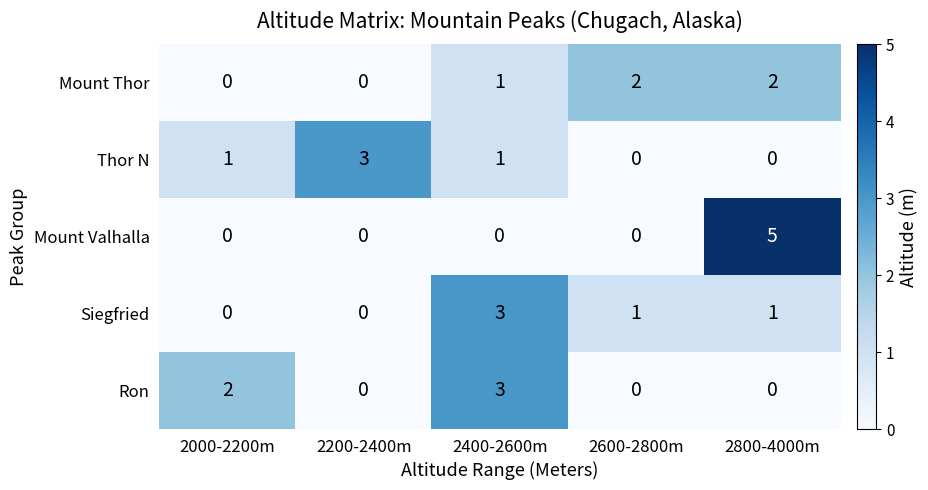

Which series has the widest spread of values?

Mount Valhalla